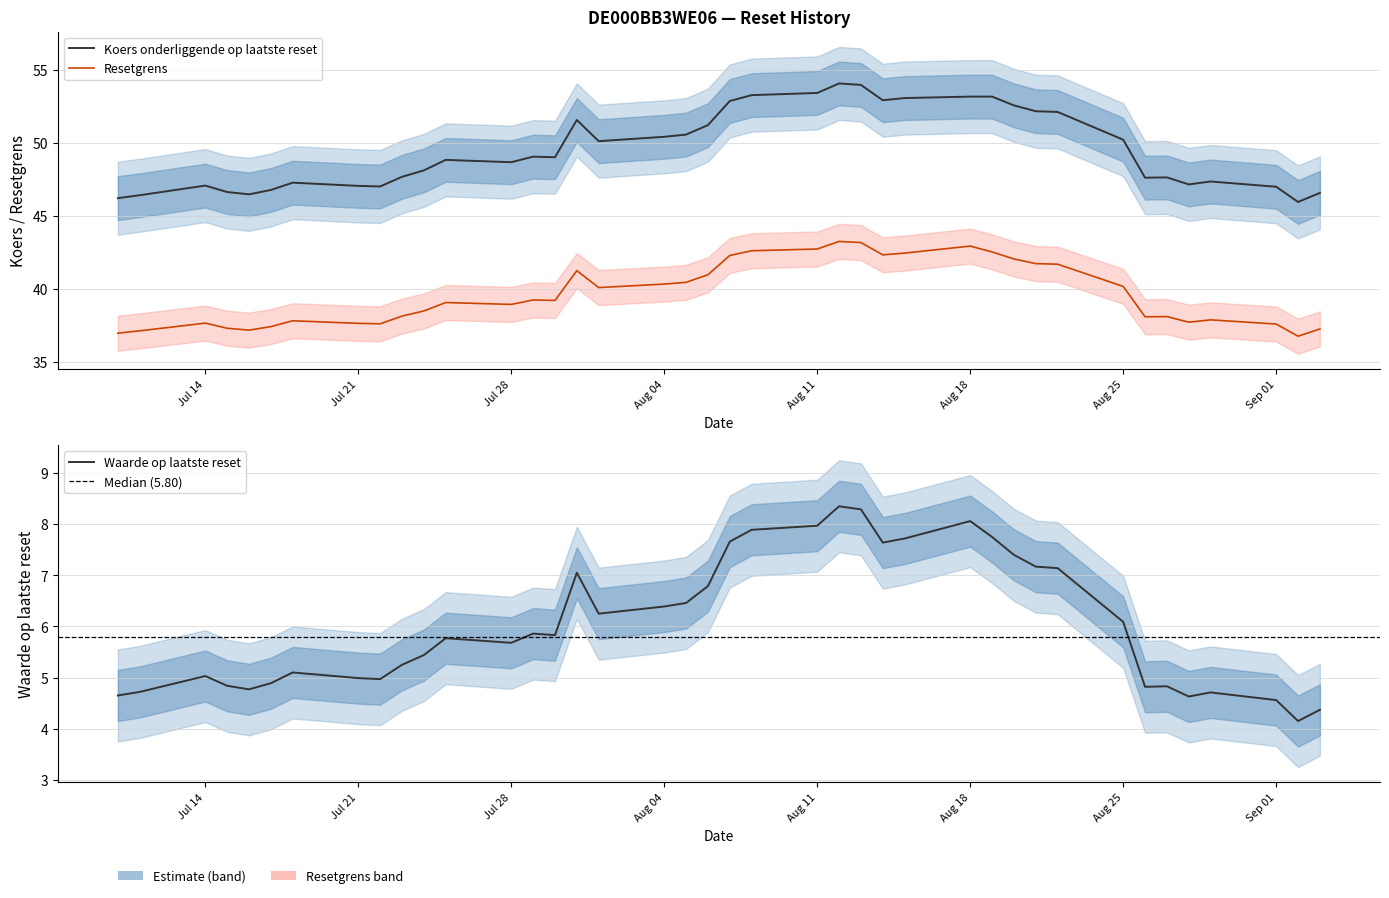

How many categories are shown in the chart?

40